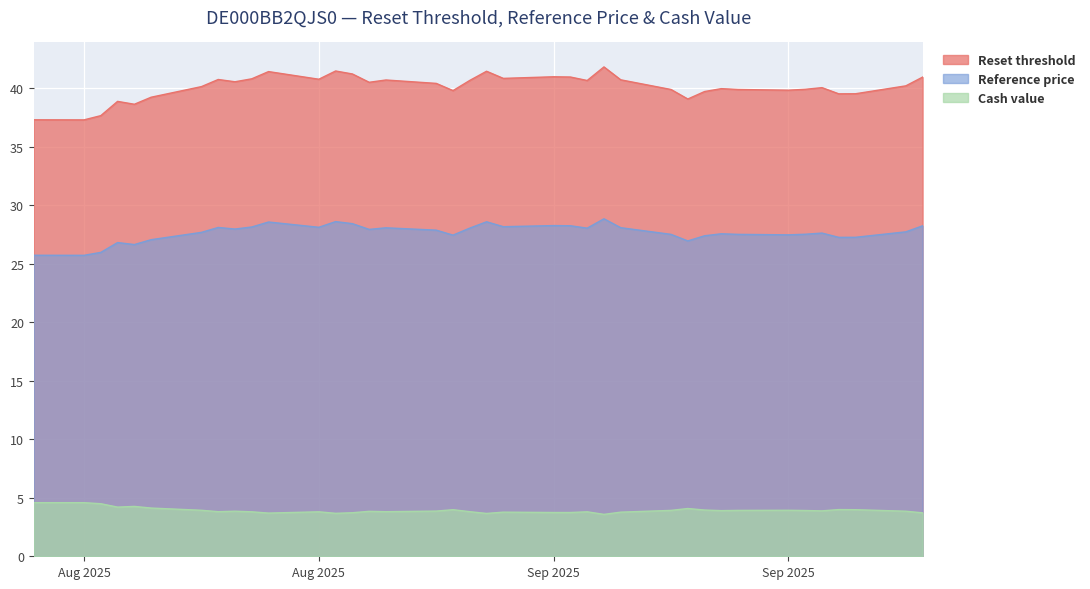

Does the chart display data point markers on the line(s)?

No